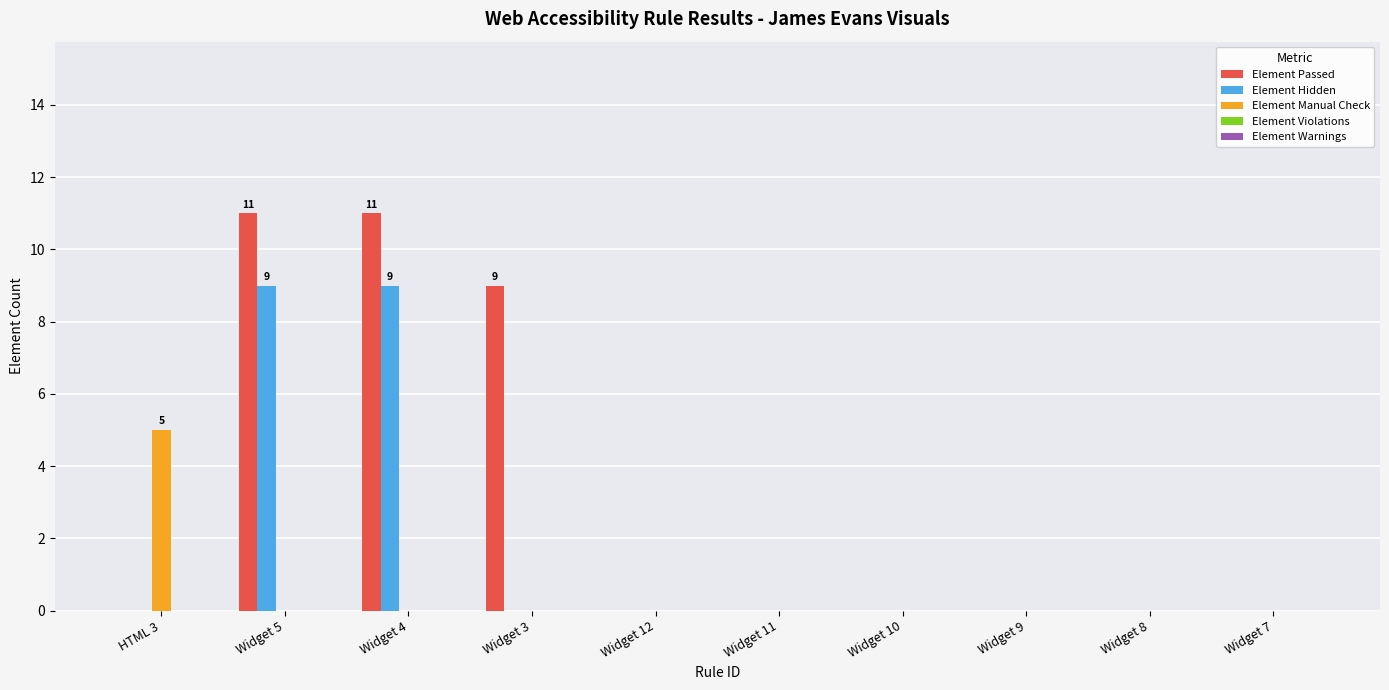

What is the average value of the Element Hidden series?

2